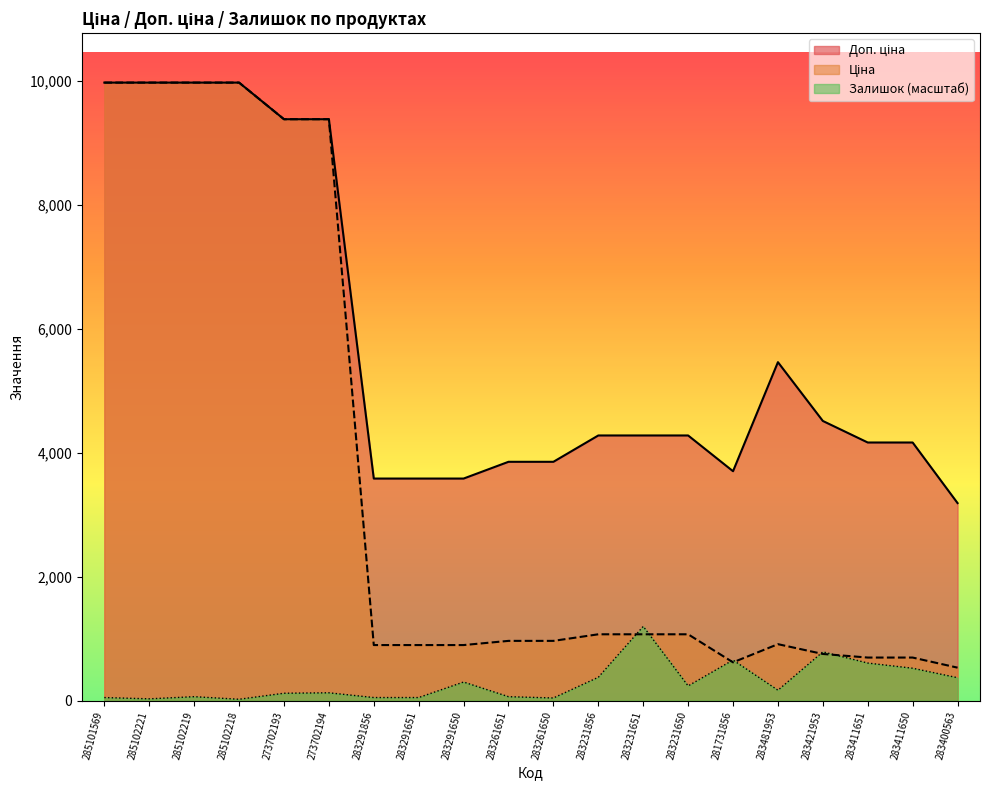

What is the label of the 9th point from the right?

283231856